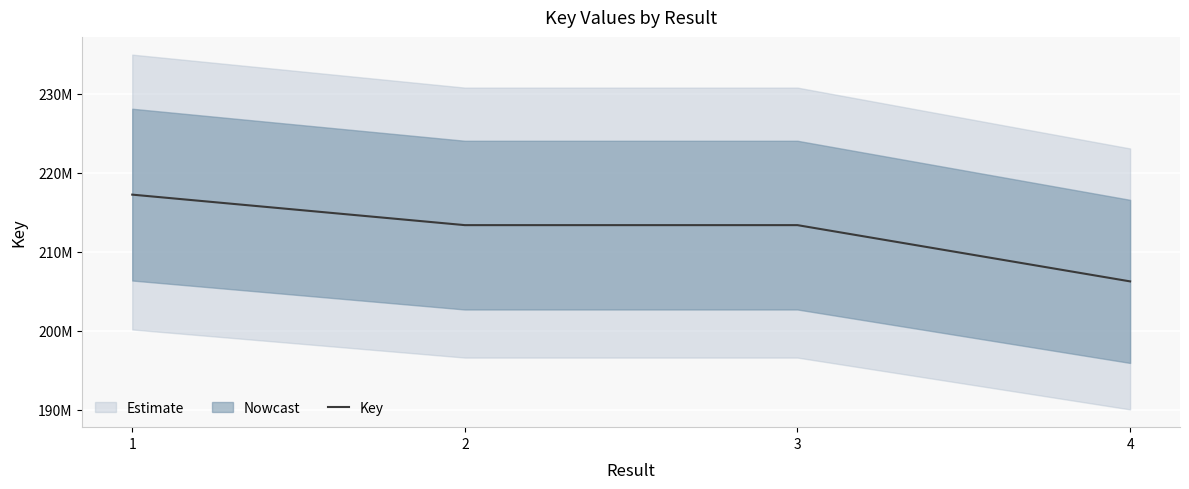

At which label is the value closest to 211730000?

3